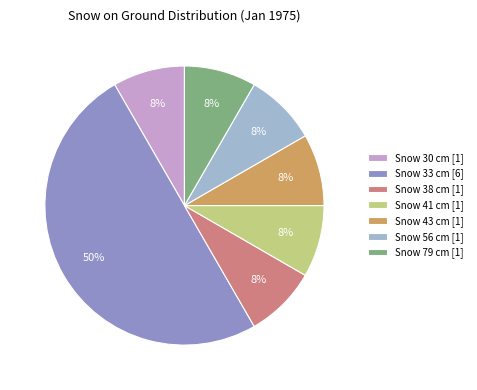

Count the number of slices in the pie.

7